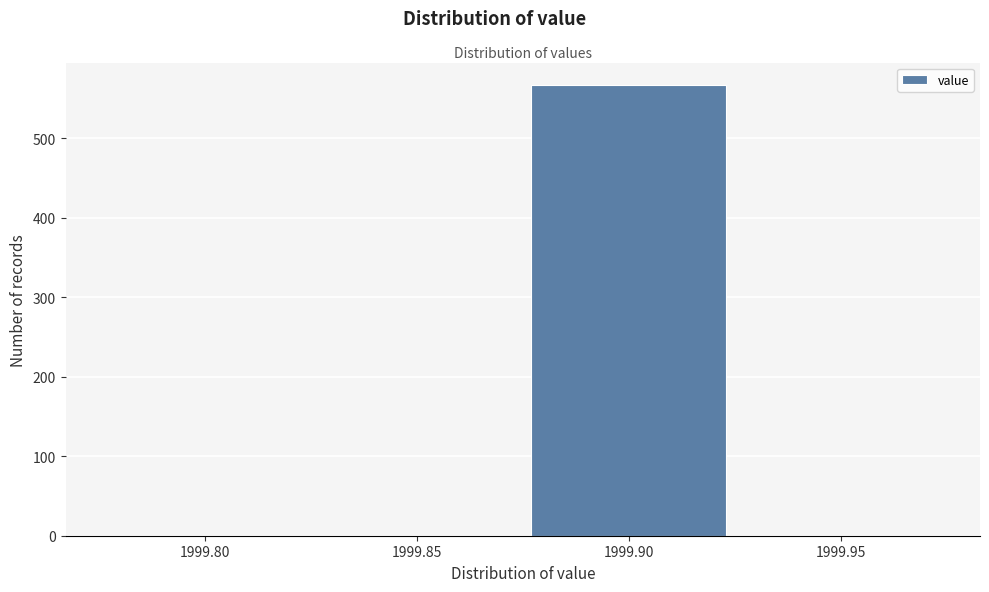

Reading right to left, what are all the values shown in this chart?

1999.95=0	1999.90=567	1999.85=0	1999.80=0